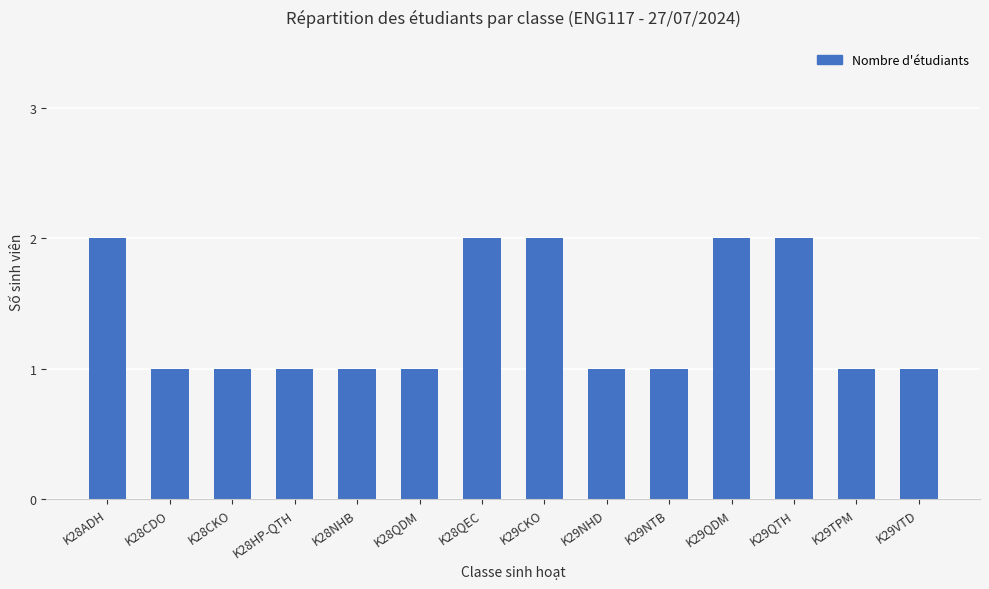

Does the chart contain stacked bars?

No